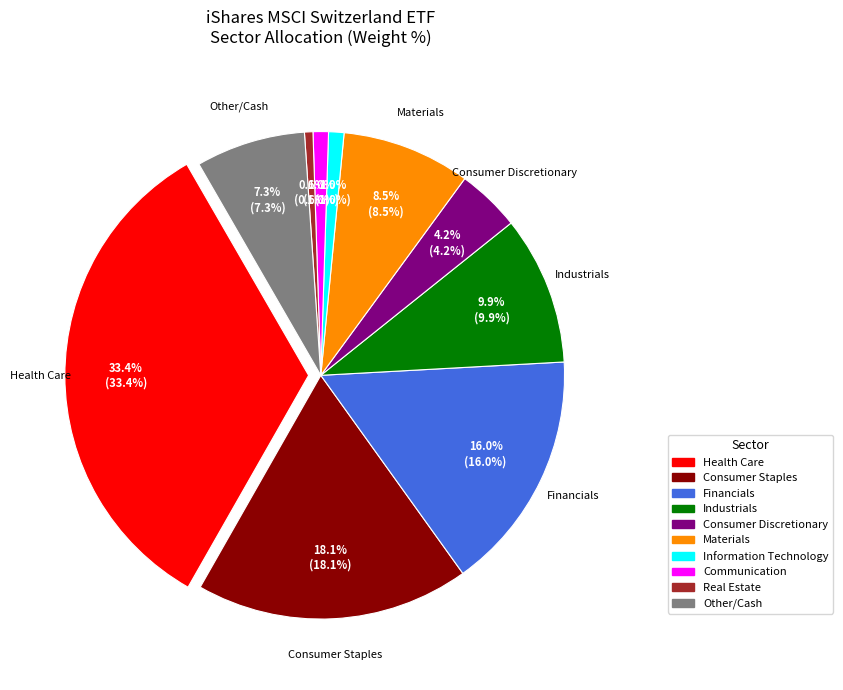

Which slice is the largest?

Health Care